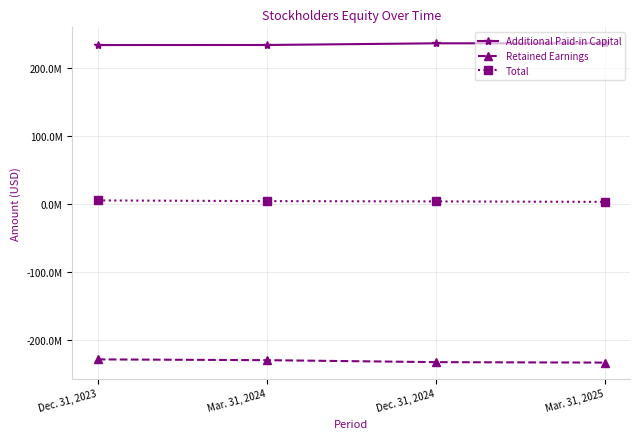

Is this an area chart (filled region under the line)?

No